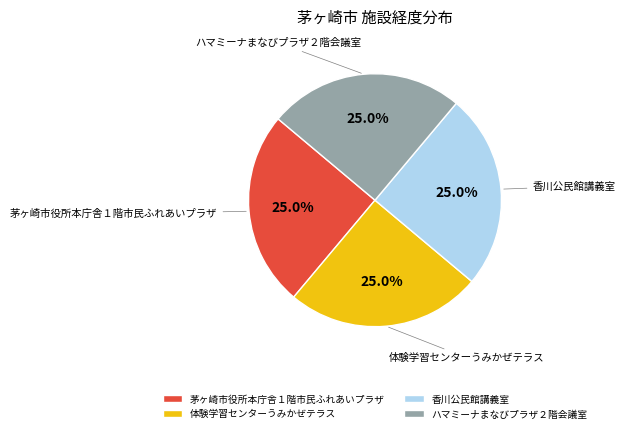

Does any single category account for the majority?

No